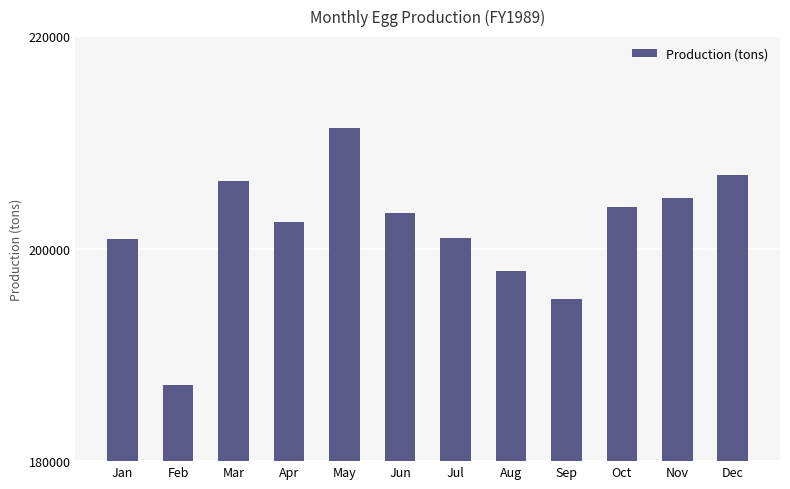

The value at Apr is 202460. True or false?

True